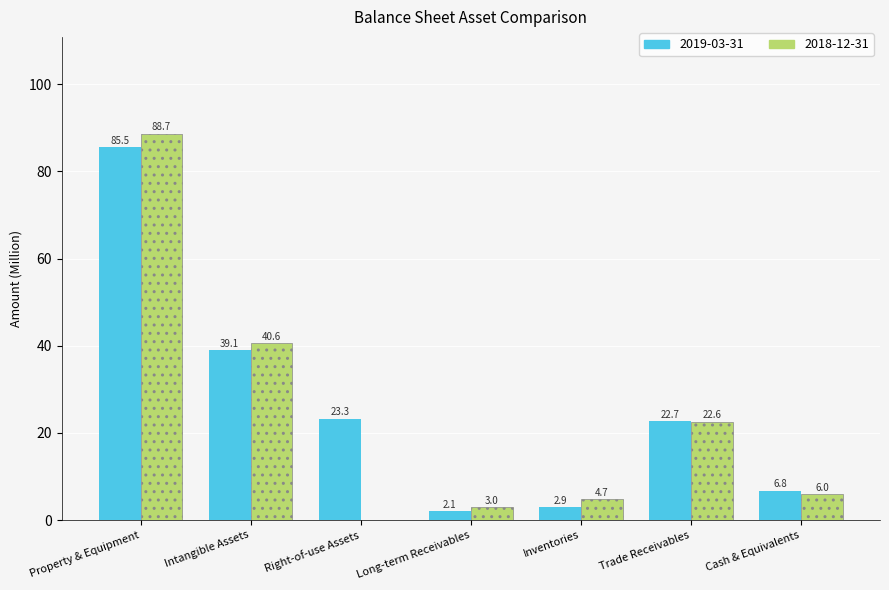

Is the value of 2018-12-31 at Right-of-use Assets greater than the value of 2019-03-31 at Trade Receivables?

No